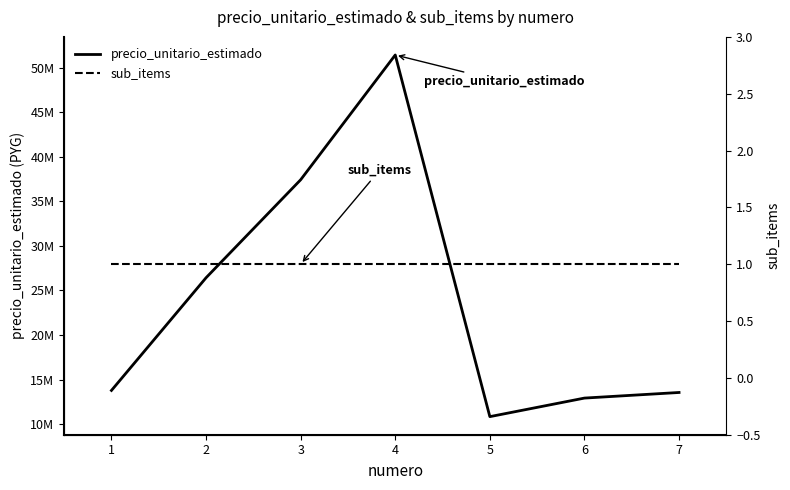

Count the number of categories in the chart.

7